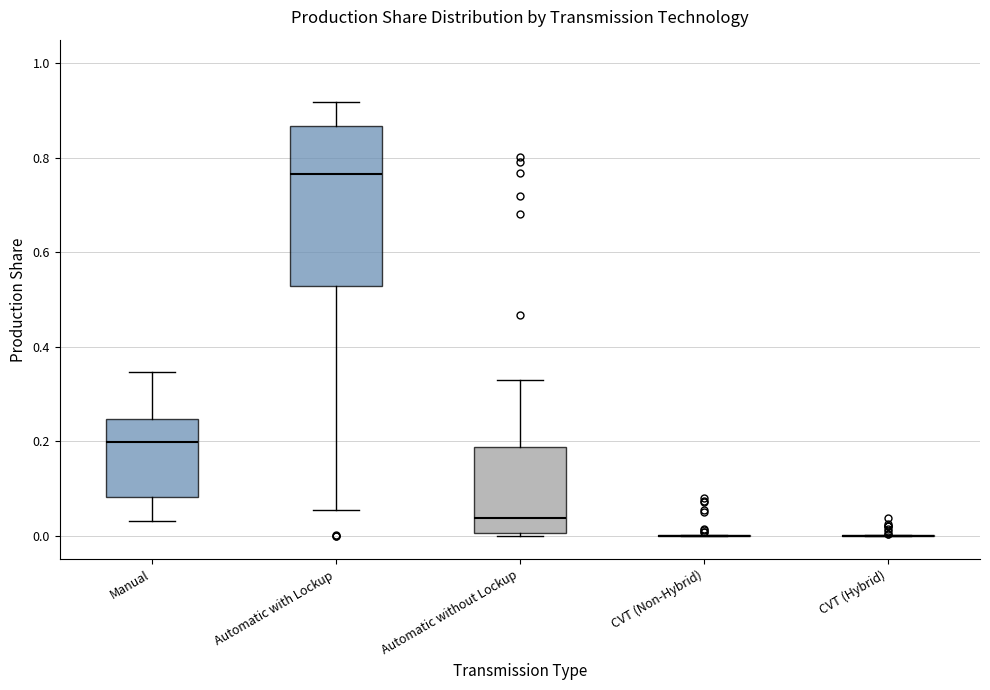

Reading left to right, transcribe this box plot: for each box, give where its median line is, the range the box spans, and where its two whiskers end, as read against the y-axis. The values are not printed on the chart, so give them approximately, as read against the axis.

Manual: median 0.20, box 0.08 to 0.24, whiskers 0.04 to 0.34
Automatic with Lockup: median 0.76, box 0.52 to 0.86, whiskers 0.06 to 0.92
Automatic without Lockup: median 0.04, box 0.00 to 0.18, whiskers 0.00 to 0.32
CVT (Non-Hybrid): box collapsed to a line at 0.00, whiskers 0.00 to 0.00
CVT (Hybrid): box collapsed to a line at 0.00, whiskers 0.00 to 0.00